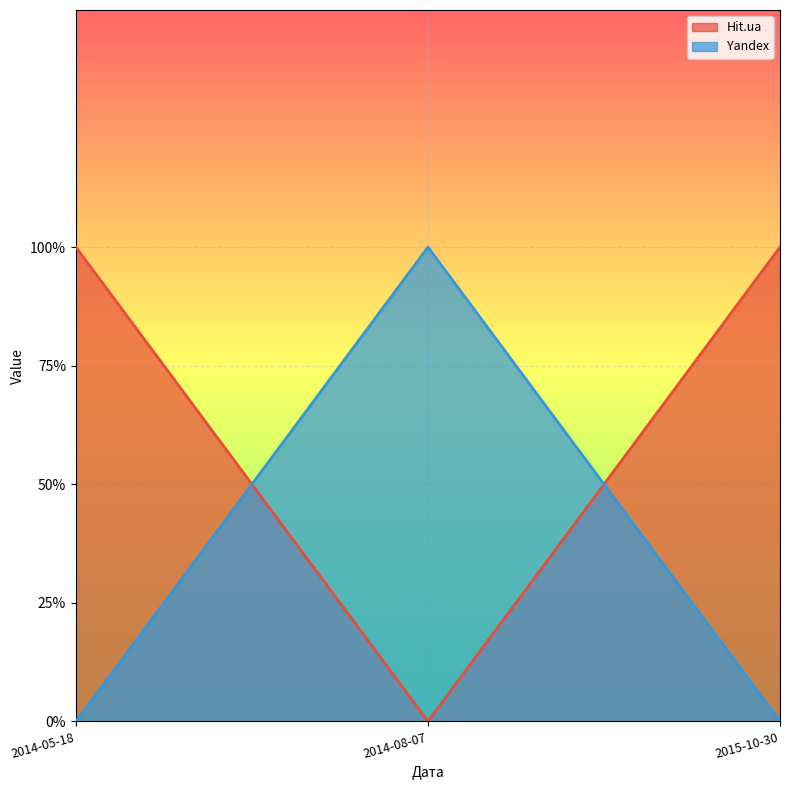

At which label is Hit.ua closest to 0?

2014-08-07